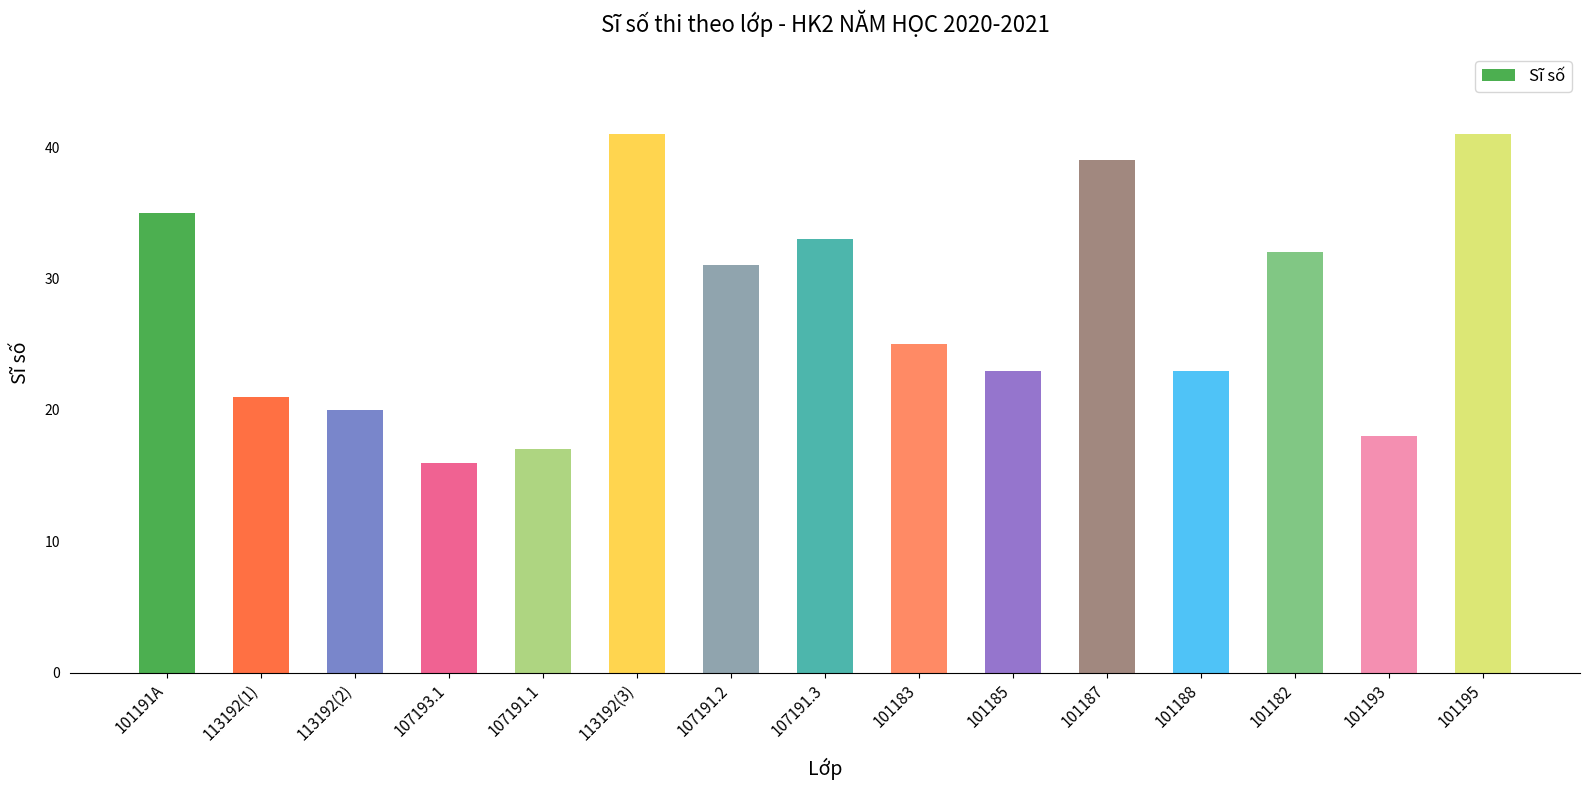

What is the ratio of the value at 107193.1 to the value at 101187?

0.4